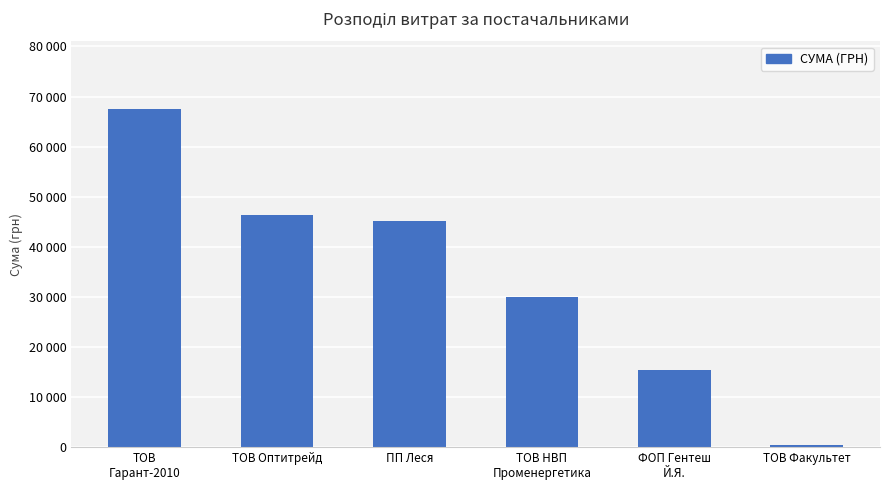

Are the bars horizontal?

No